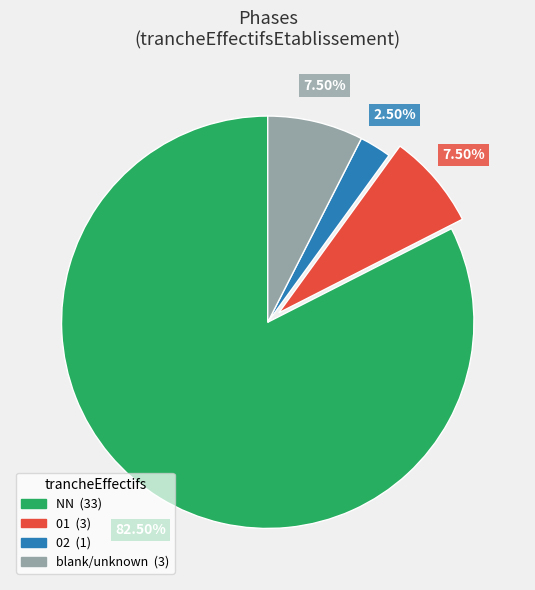

Does any single category account for the majority?

Yes